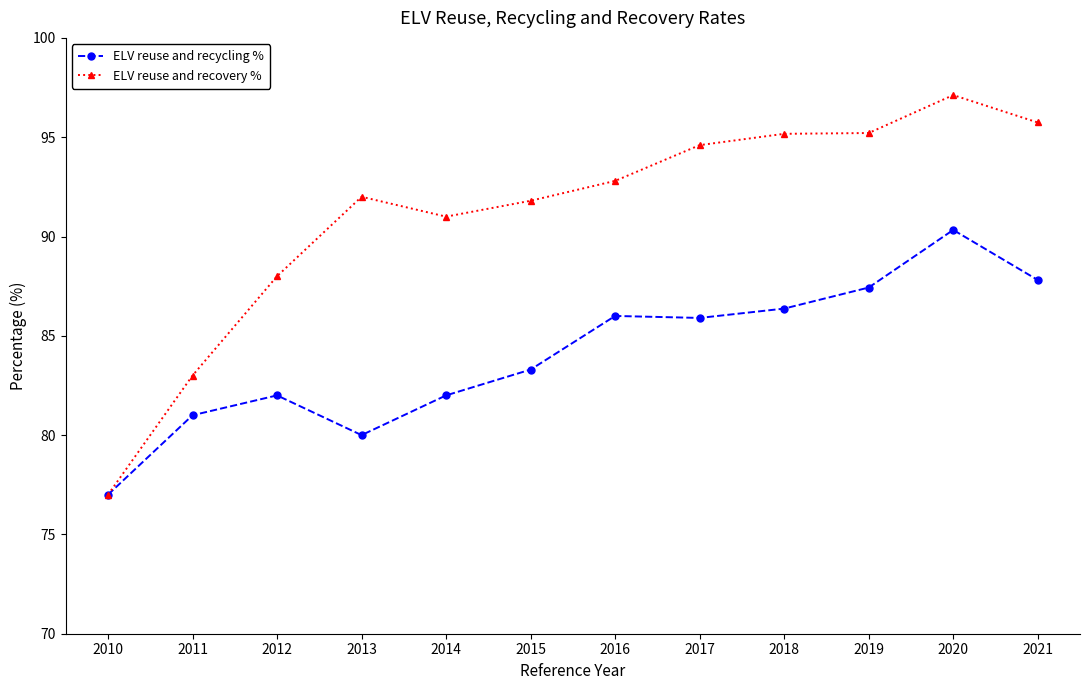

At which category does ELV reuse and recycling % reach its first local peak?

2012